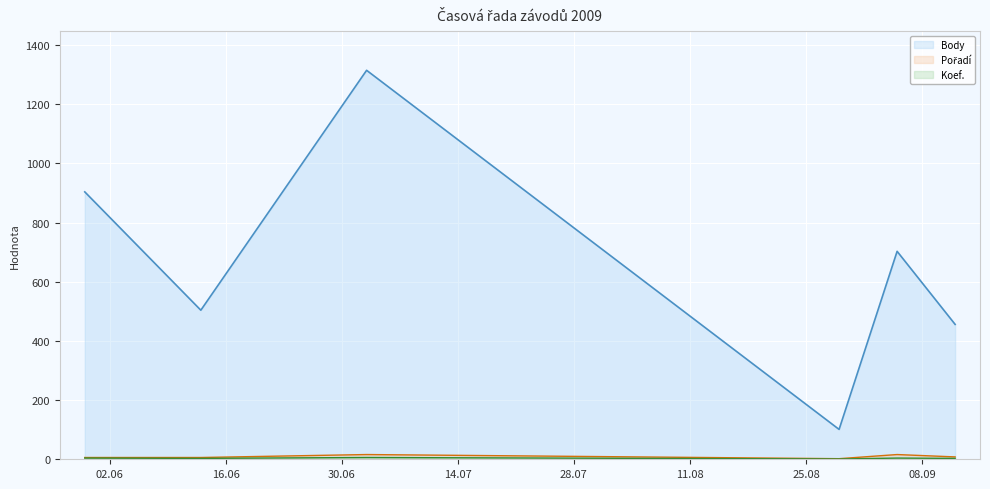

What is the sum of all Koef. values?

21